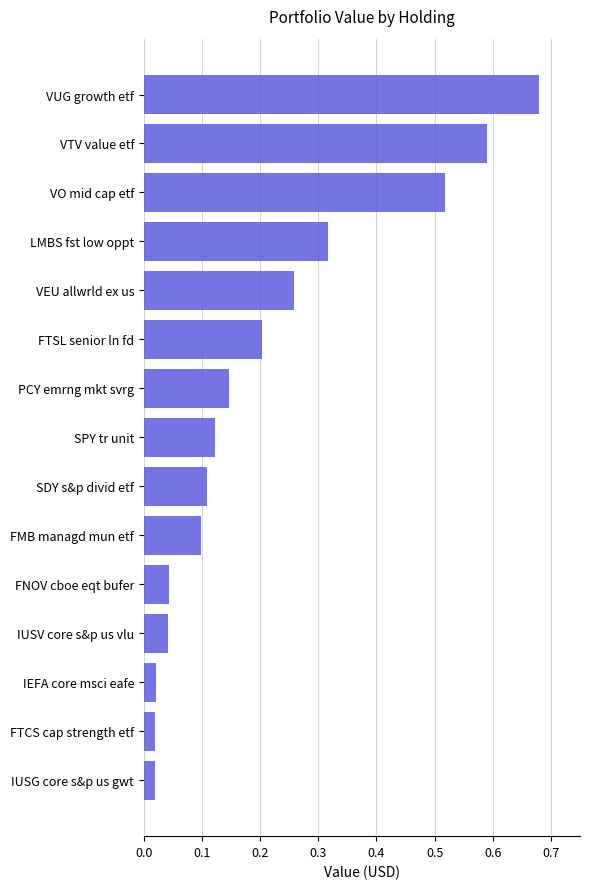

Which label corresponds to the largest value in the chart?

VUG growth etf